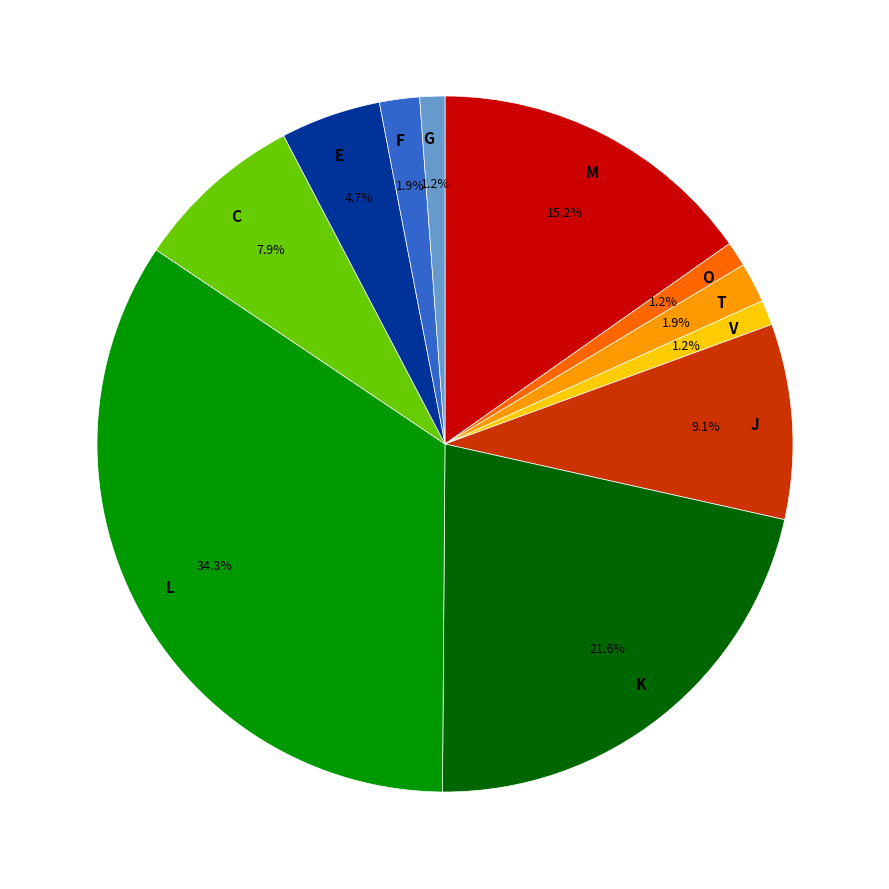

Count the number of slices in the pie.

11